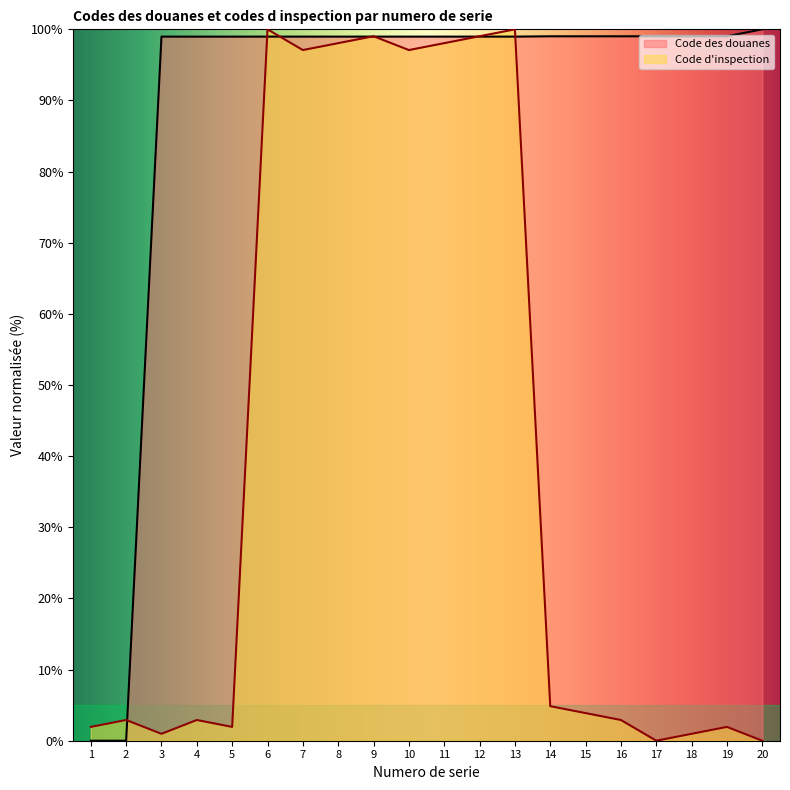

The Code d inspection series shows 2.9 at 2. True or false?

True